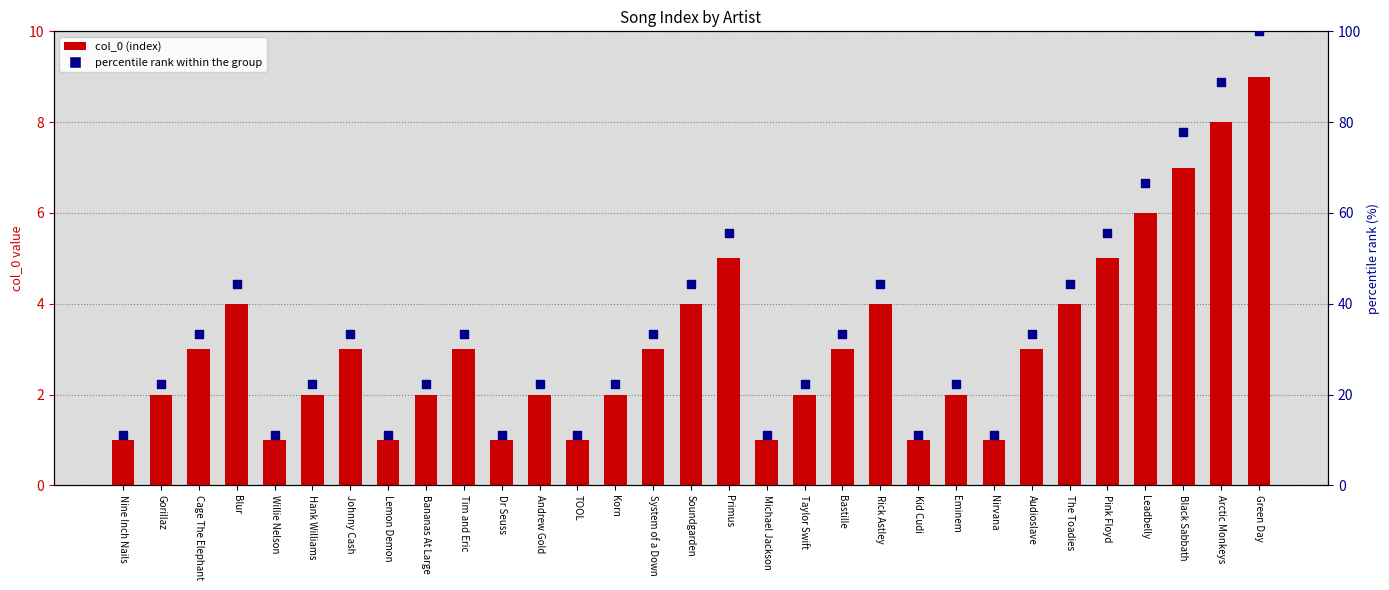

What is the total value across all series at Taylor Swift?

24.2